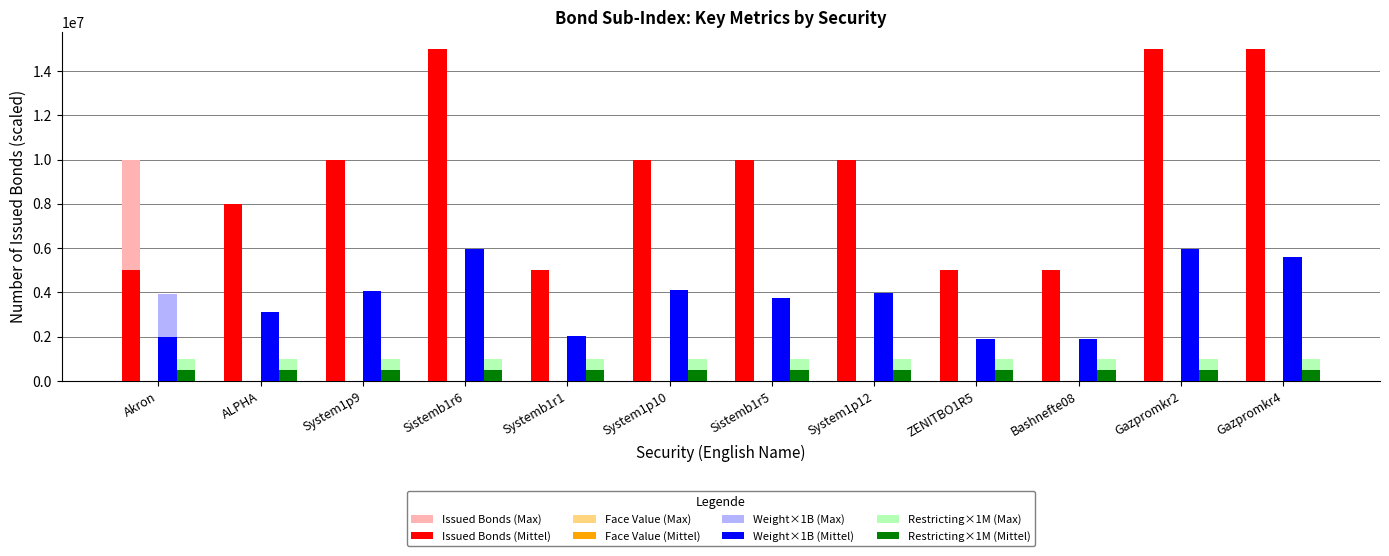

What value does the Issued Bonds (Max) series have at Sistemb1r6?

15000000.0